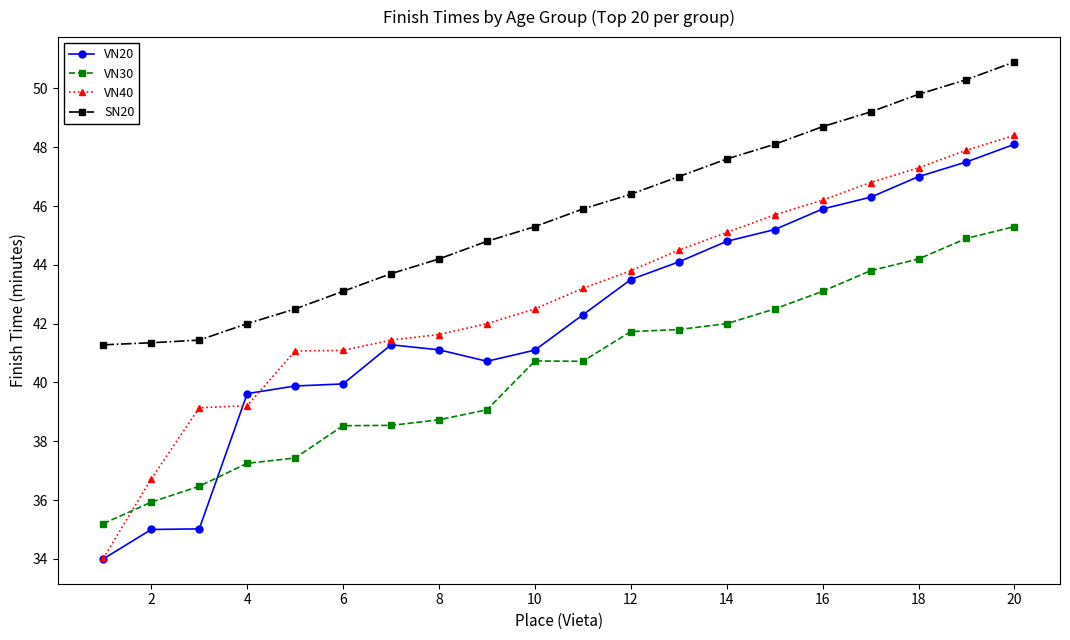

Which series has the largest range (max minus min)?

VN40